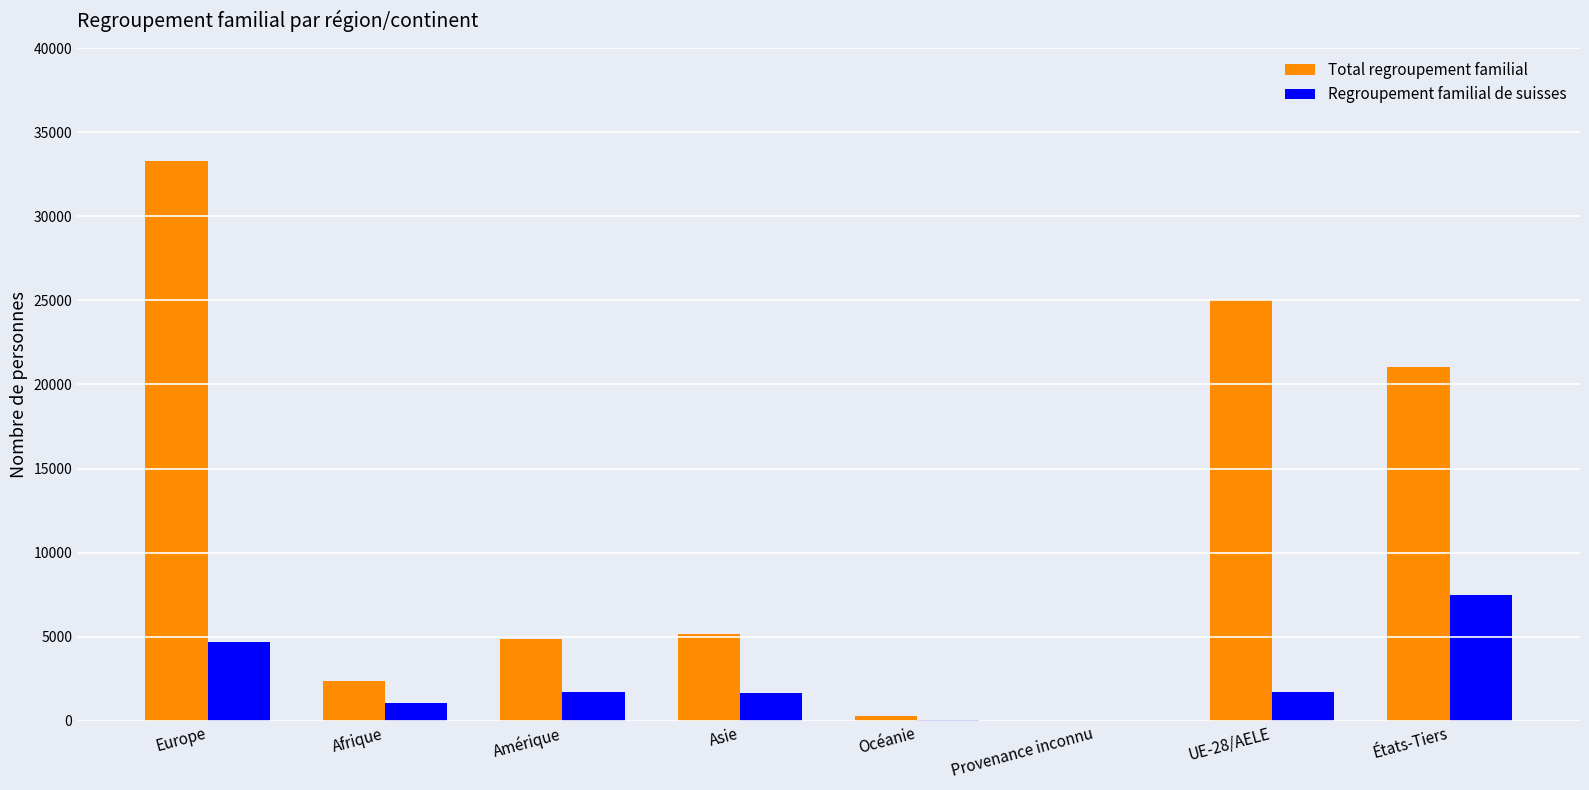

Is the value of Total regroupement familial at Europe greater than the value of Regroupement familial de suisses at Asie?

Yes